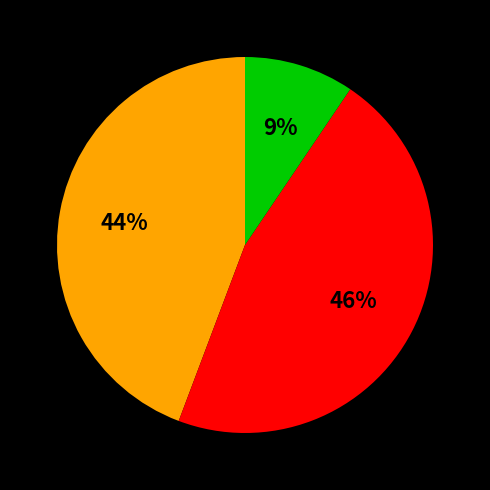

Is there a majority slice in this chart?

No